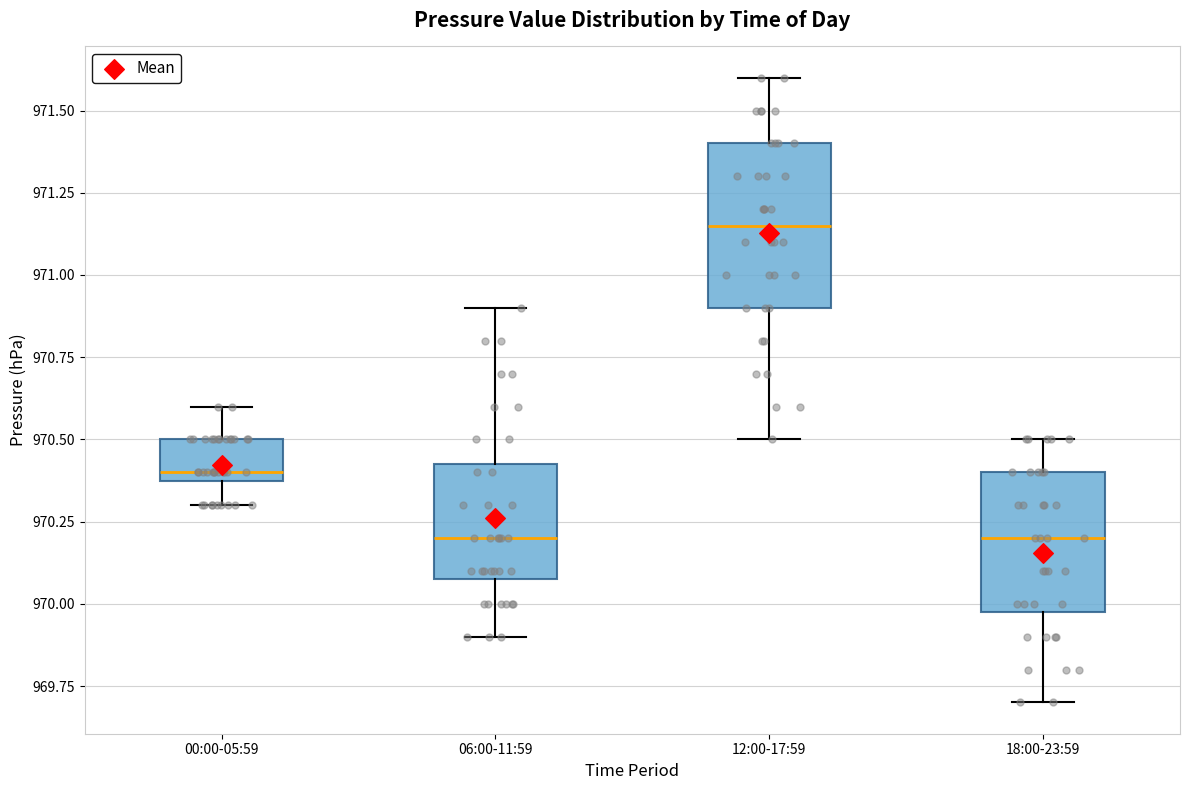

Reading left to right, transcribe this box plot: for each box, give where its median line is, the range the box spans, and where its two whiskers end, as read against the y-axis. The values are not printed on the chart, so give them approximately, as read against the axis.

00:00-05:59: median 970.40 (just above the box's lower edge), box 970.40 to 970.50, whiskers 970.30 to 970.60
06:00-11:59: median 970.20, box 970.10 to 970.45, whiskers 969.90 to 970.90
12:00-17:59: median 971.15, box 970.90 to 971.40, whiskers 970.50 to 971.60
18:00-23:59: median 970.20, box 970.00 to 970.40, whiskers 969.70 to 970.50